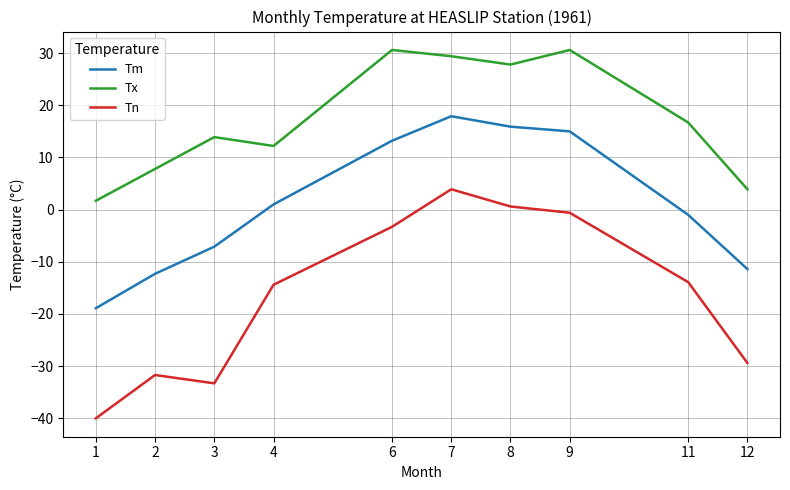

True or false: Tx has more than 0 points higher than both neighbors.

True